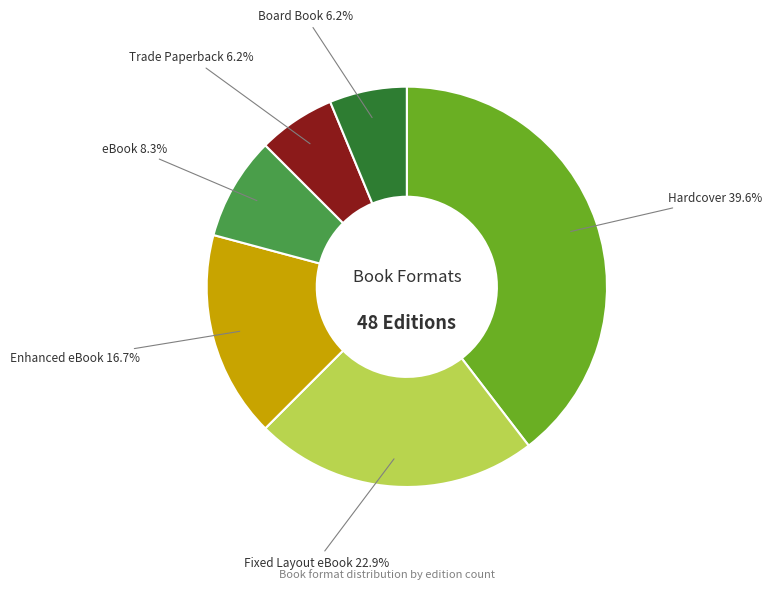

Which slice is the largest?

Hardcover